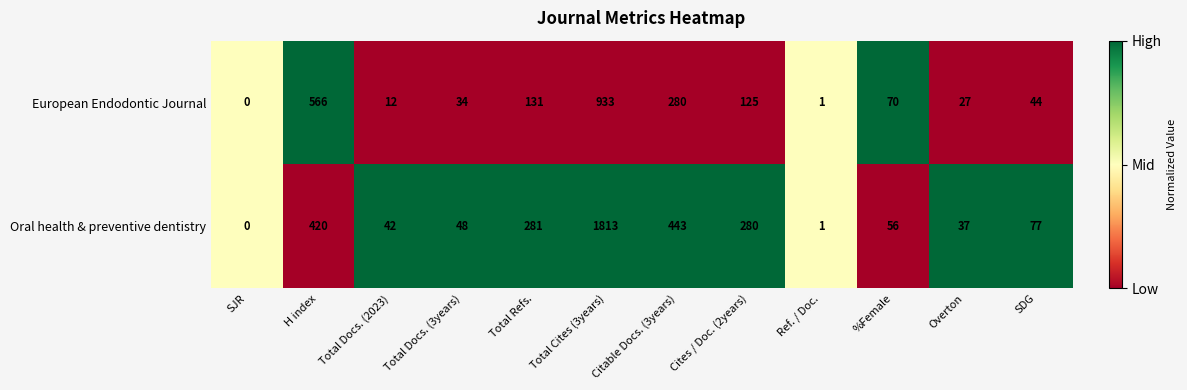

List the labels in order of Oral health & preventive dentistry value, smallest first.

SJR, Ref. / Doc., Overton, Total Docs. (2023), Total Docs. (3years), %Female, SDG, Cites / Doc. (2years), Total Refs., H index, Citable Docs. (3years), Total Cites (3years)